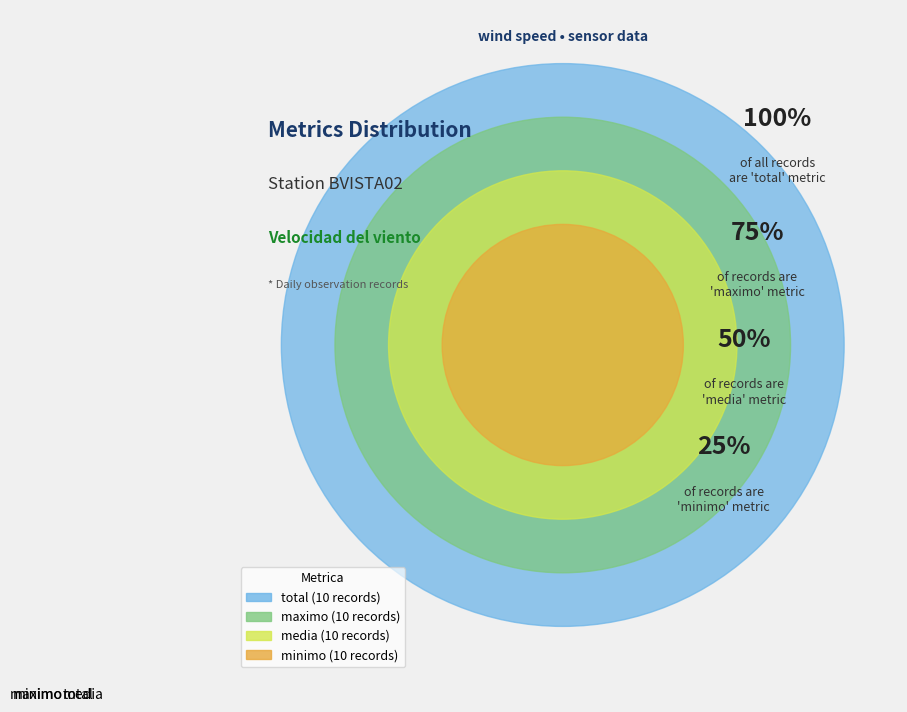

Is there any slice that represents more than half of the pie?

No